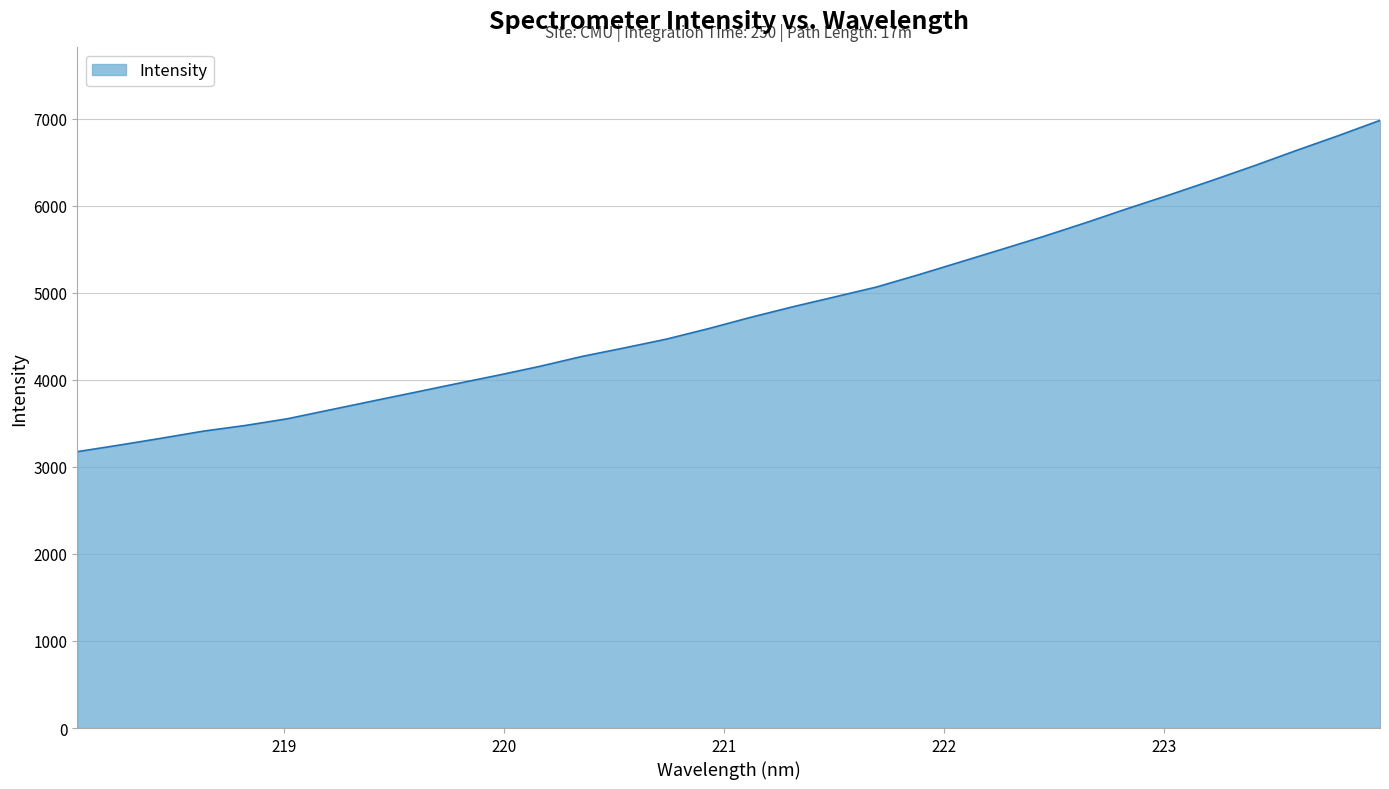

What is the maximum value shown in the chart?

6981.9